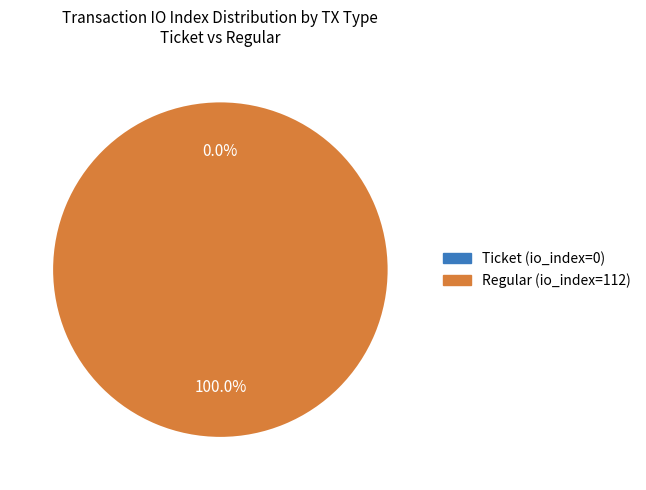

To the nearest percent, what is the difference between the Ticket (io_index=0) and Regular (io_index=112) slice percentages?

100%